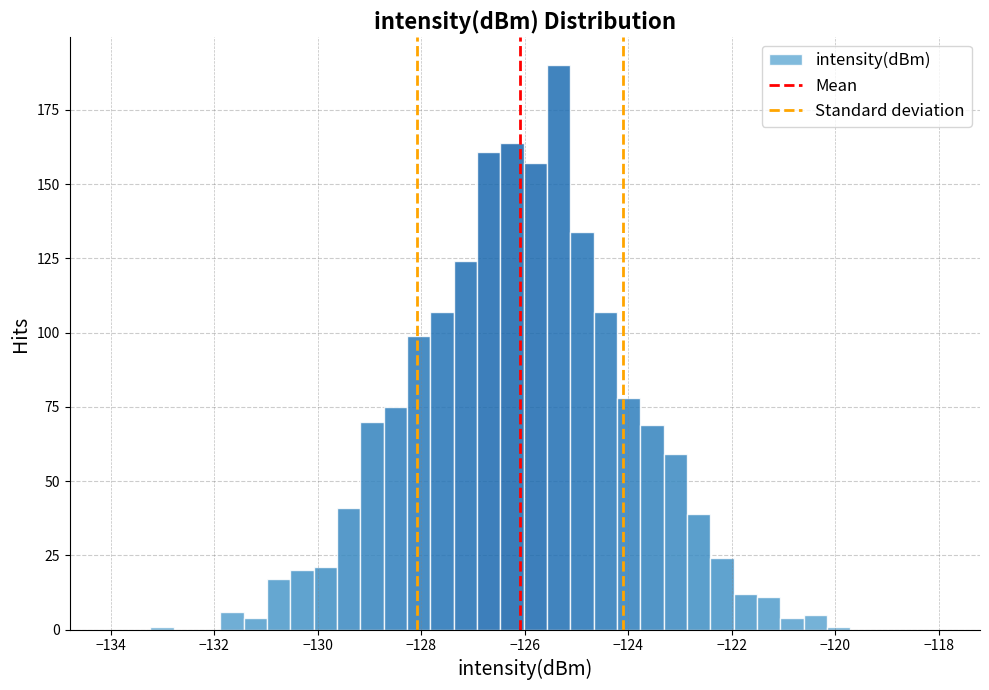

Read against the x-axis, roughly where is the centre of the tallest bar?

-125.4